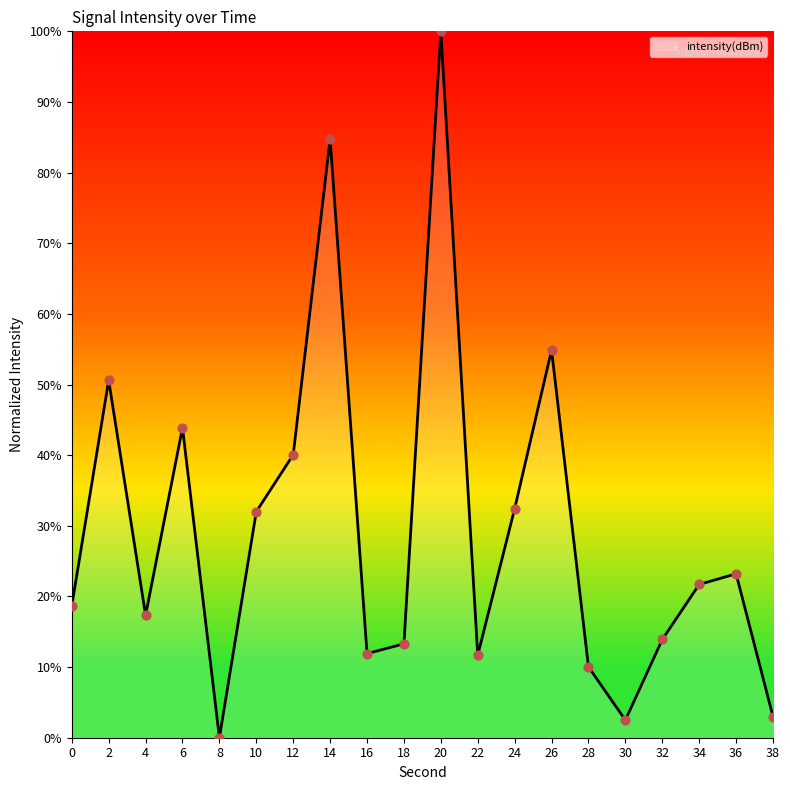

Between 28 and 8, which is larger?

28